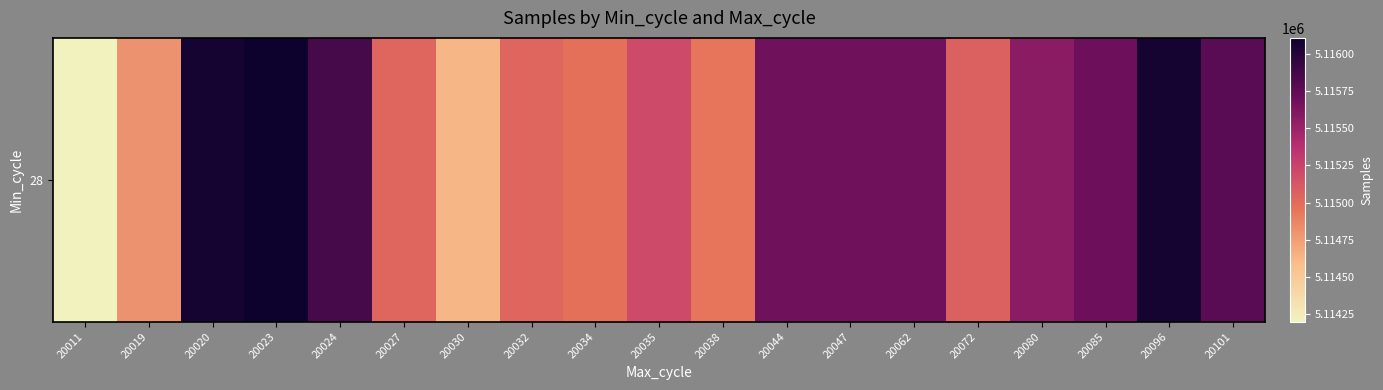

At which label is the value closest to 5115153?

20035